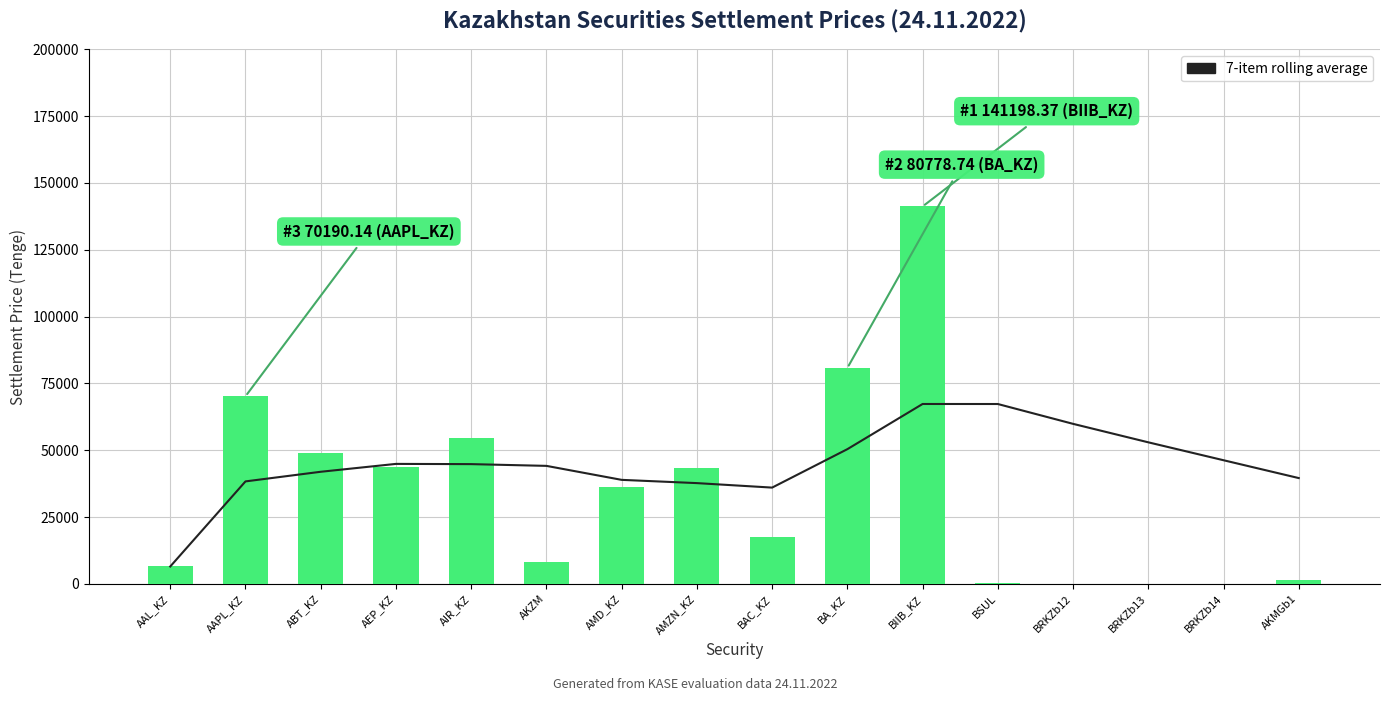

Reading left to right, transcribe all the data shown in this chart.

7-item rolling average: AAL_KZ=6526.1	AAPL_KZ=38358.1	ABT_KZ=41959.3	AEP_KZ=44906.6	AIR_KZ=44821.4	AKZM=44166.6	AMD_KZ=38934.6	AMZN_KZ=37717.5	BAC_KZ=36038.6	BA_KZ=50413.0	BIIB_KZ=67318.2	BSUL=67307.3	BRKZb12=59888.3	BRKZb13=52977.7	BRKZb14=46278.1	AKMGb1=39601.7
Settlement price: AAL_KZ=6526.1	AAPL_KZ=70190.1	ABT_KZ=49161.7	AEP_KZ=43788.4	AIR_KZ=54440.7	AKZM=8040.0	AMD_KZ=36328.0	AMZN_KZ=43544.3	BAC_KZ=17449.3	BA_KZ=80778.7	BIIB_KZ=141198.4	BSUL=294.4	BRKZb12=93.9	BRKZb13=94.2	BRKZb14=82.2	AKMGb1=1288.6